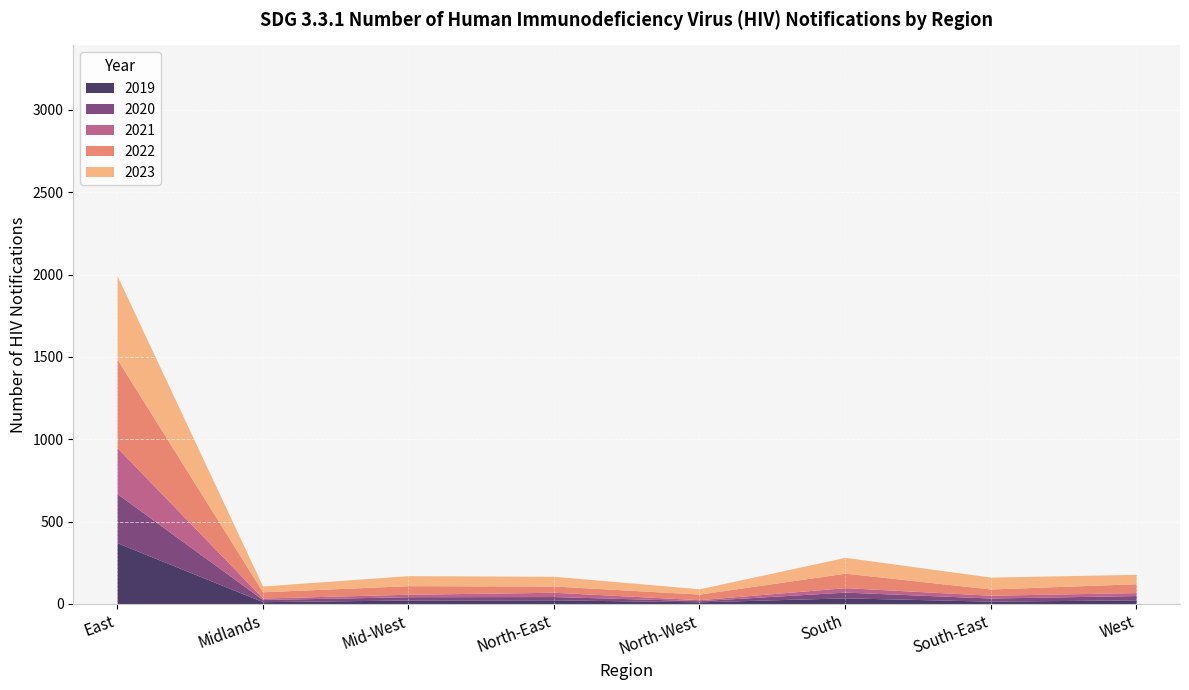

True or false: 2021 and 2019 intersect in this chart.

False